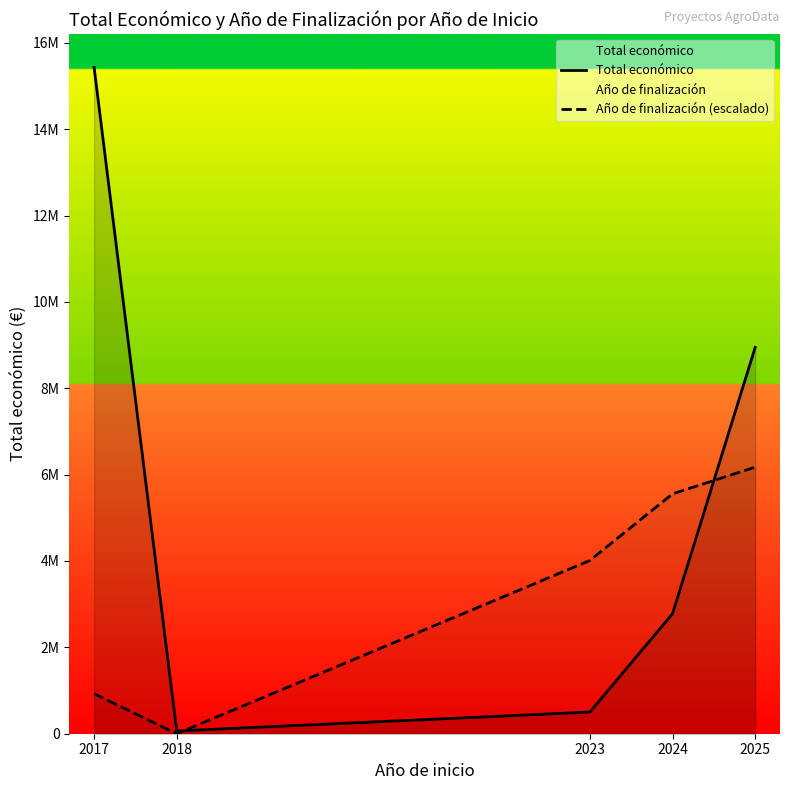

Where is Año de finalización (escalado) nearest to the value 3086565?

2023